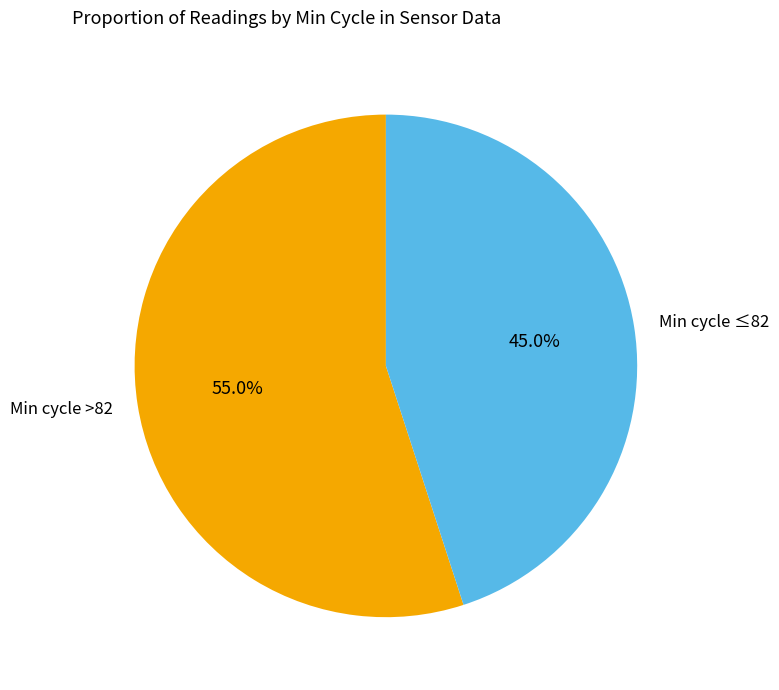

Which slice is the largest?

Min cycle >82